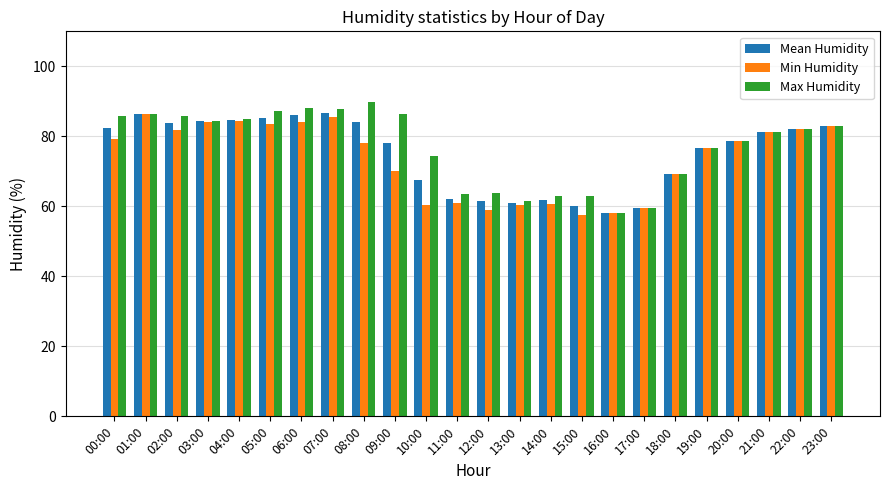

Count the number of data series in this chart.

3